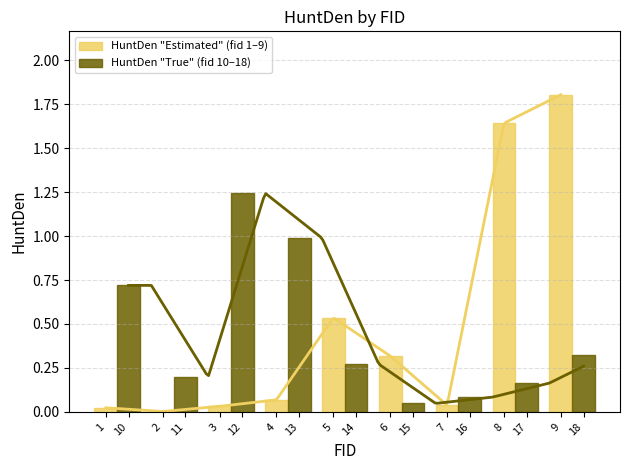

Reading left to right, list all the values displayed in this chart.

HuntDen "Estimated" (fid 1–9): 0.0	0.0	0.0	0.1	0.5	0.3	0.0	1.6	1.8
HuntDen "True" (fid 10–18): 0.7	0.2	1.2	1.0	0.3	0.0	0.1	0.2	0.3